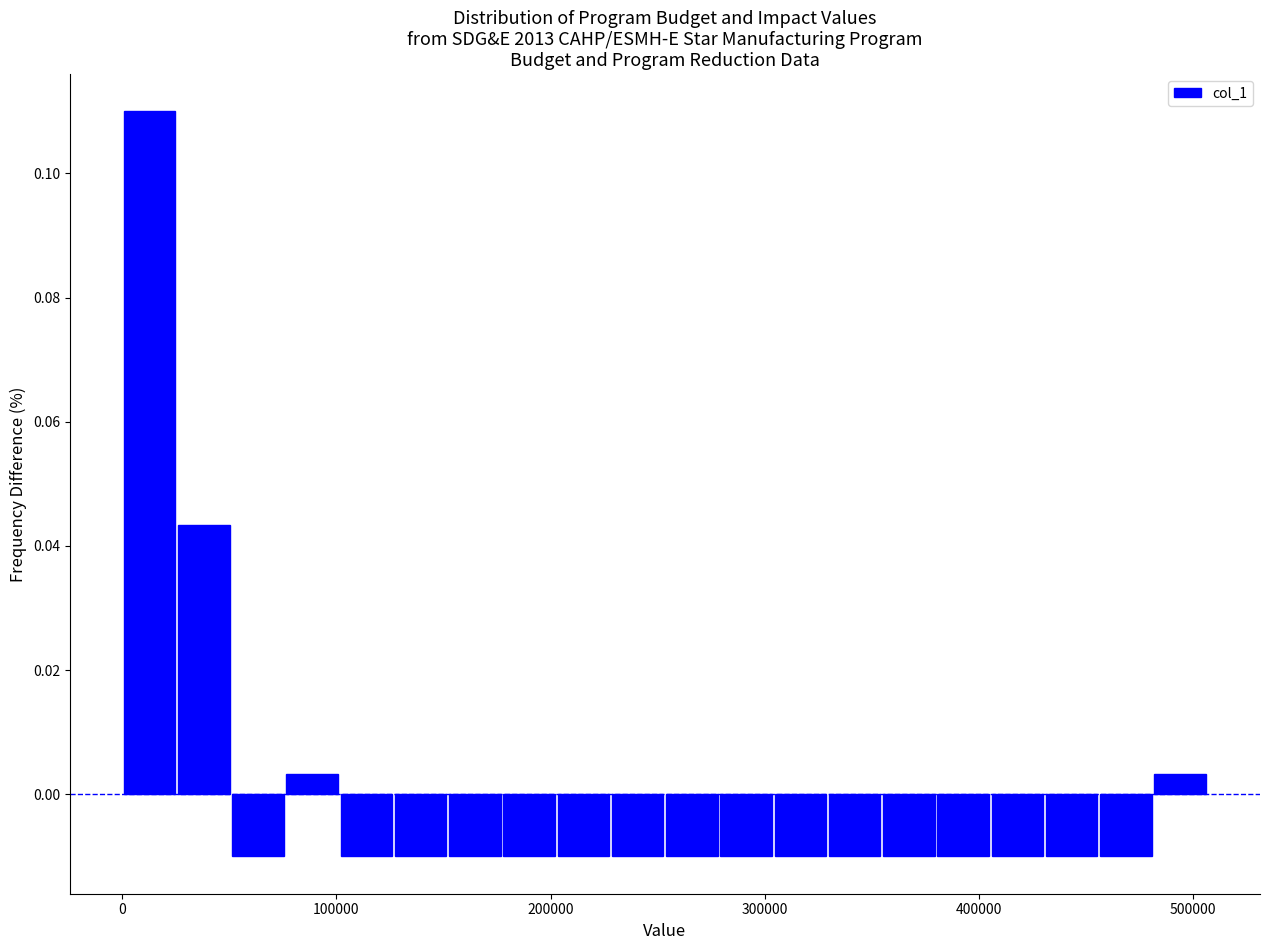

Around what value on the x-axis is the tallest bar? Give the approximate position of its centre, as read against the axis.

10000